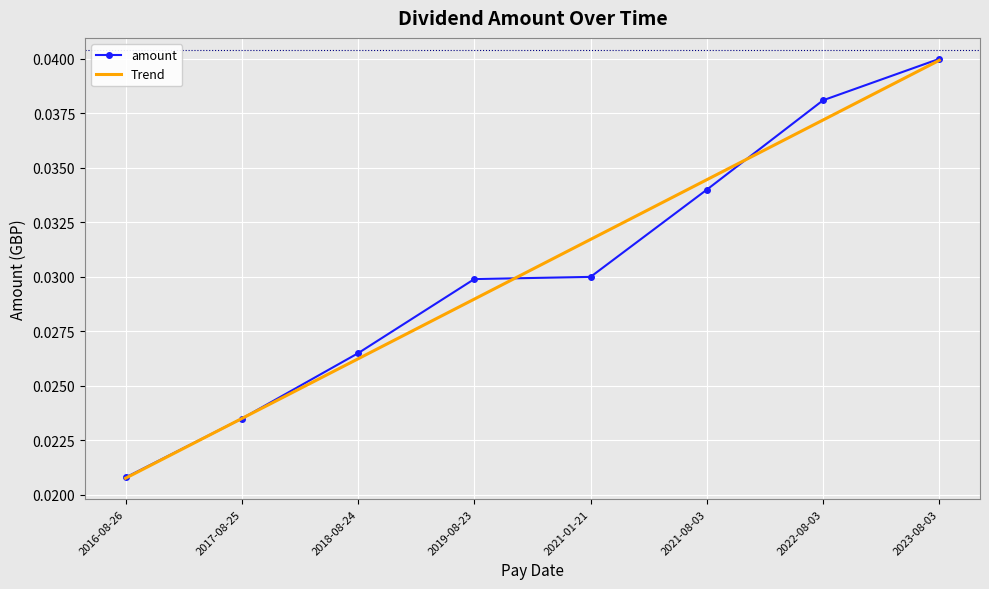

Between 2019-08-23 and 2021-01-21, which series saw the biggest shift?

Trend